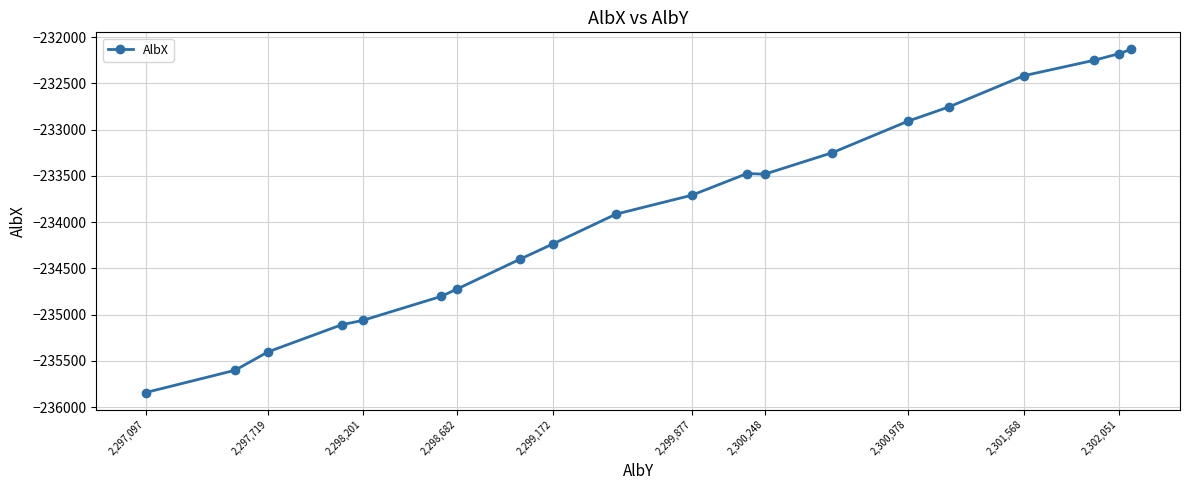

What is the average value?

-233882.7